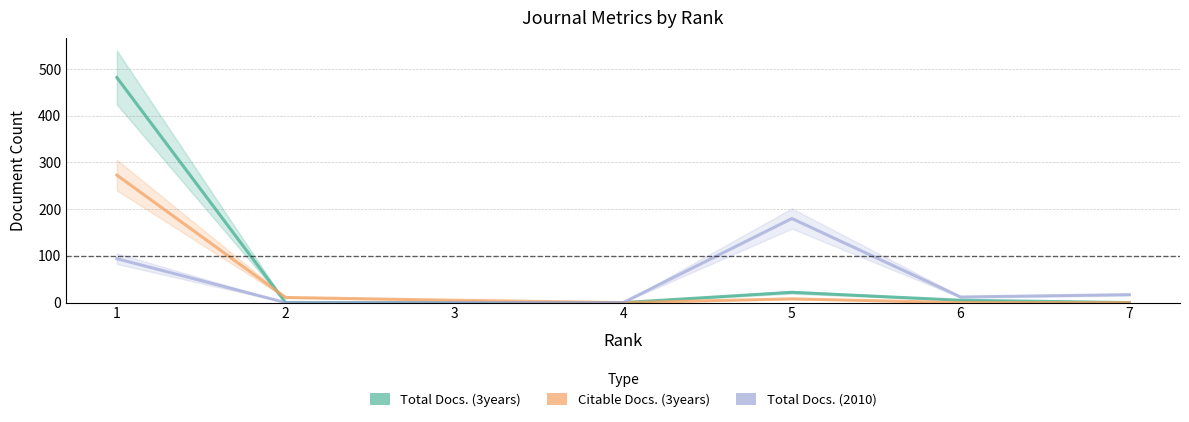

How many data points in Total Docs. (3years) are above 0?

3